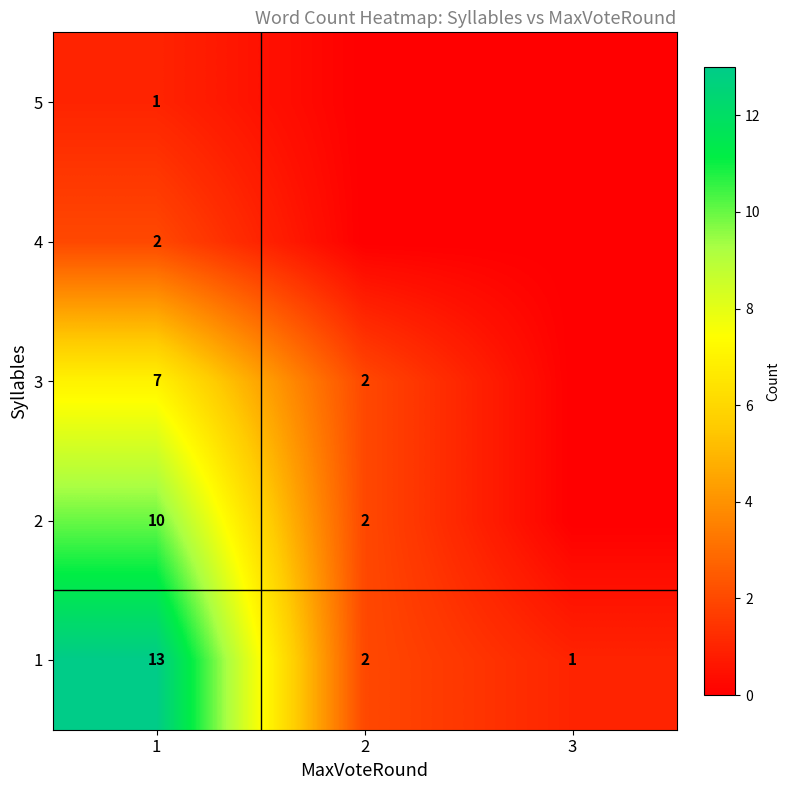

Which series has the largest range (max minus min)?

row_0